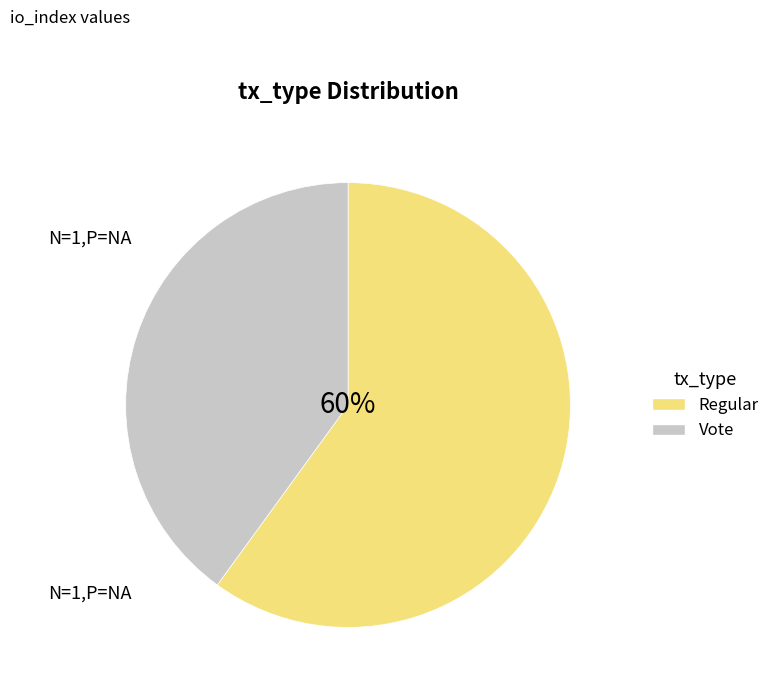

Do Regular and Vote together represent more than half of the pie?

Yes